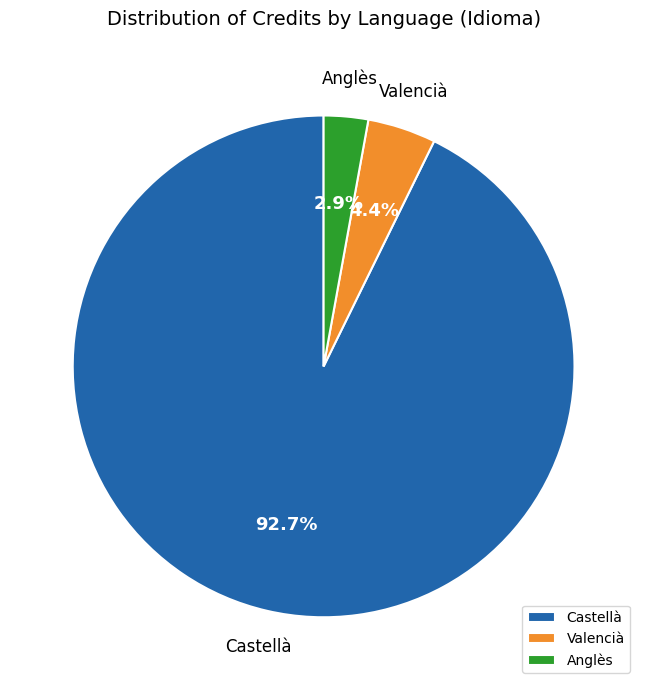

Is there a majority slice in this chart?

Yes